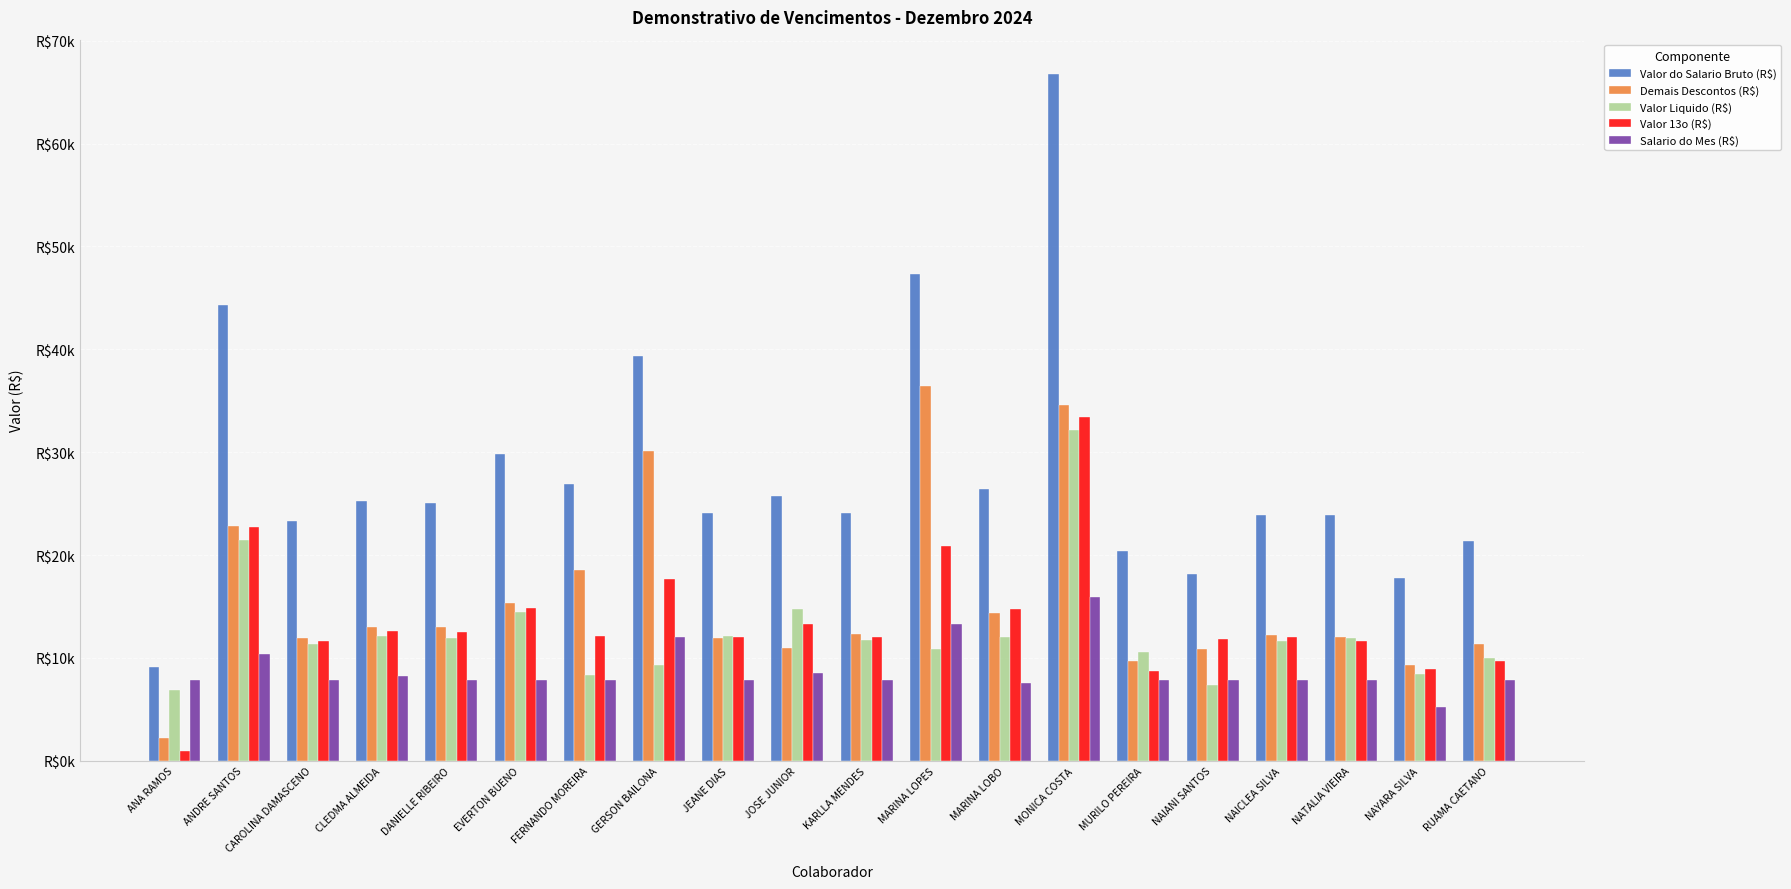

What are all the series names shown in the legend?

Valor do Salario Bruto (R$), Demais Descontos (R$), Valor Liquido (R$), Valor 13o (R$), Salario do Mes (R$)